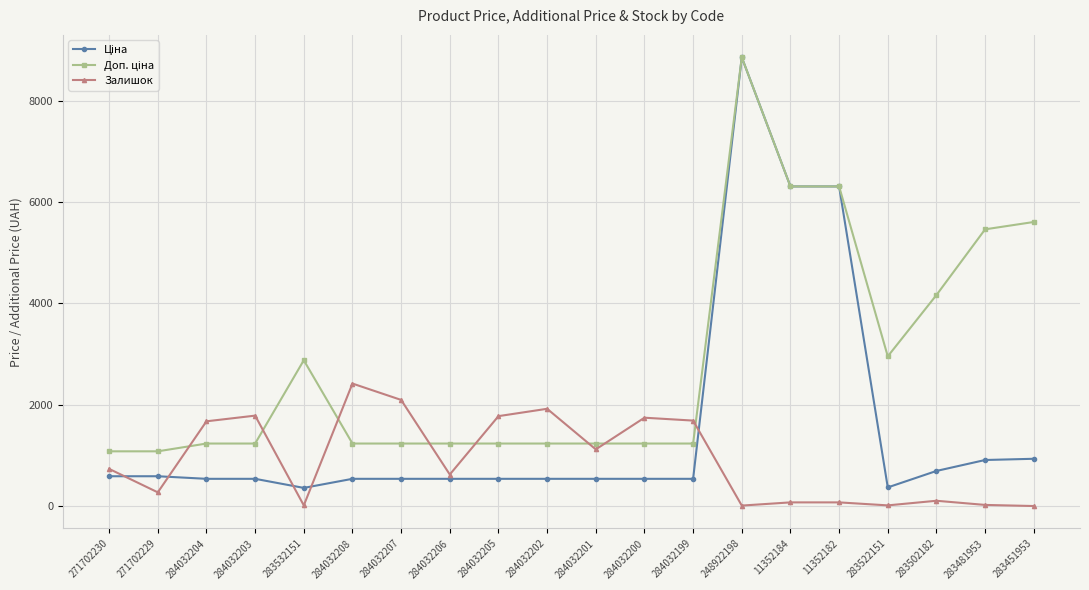

At which category does Залишок reach its first local valley?

271702229